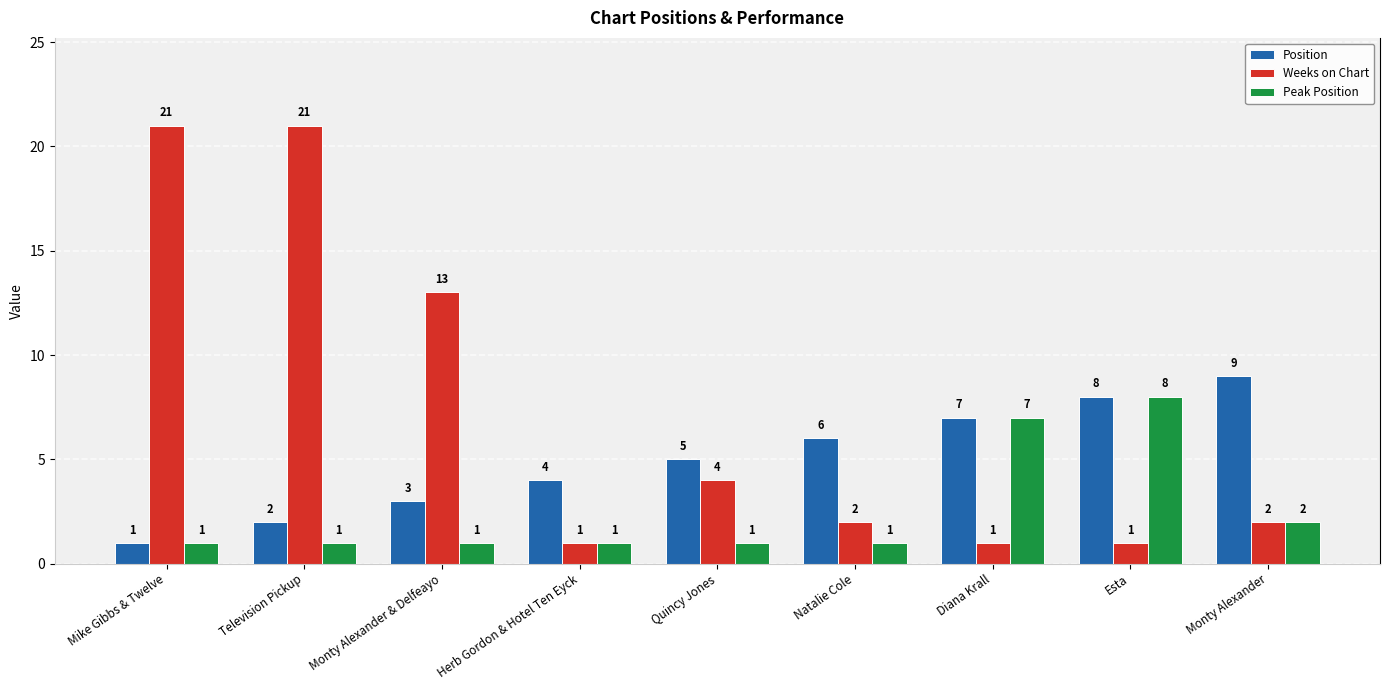

Rank the series by their maximum value, from highest to lowest.

Weeks on Chart, Position, Peak Position